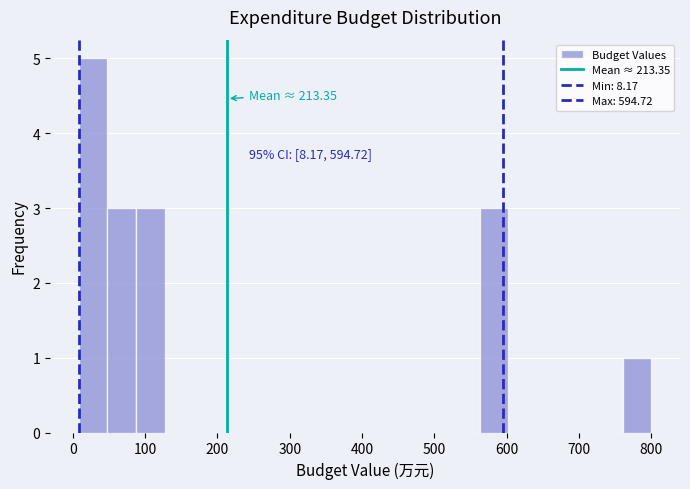

Read against the x-axis, roughly where is the centre of the tallest bar?

30